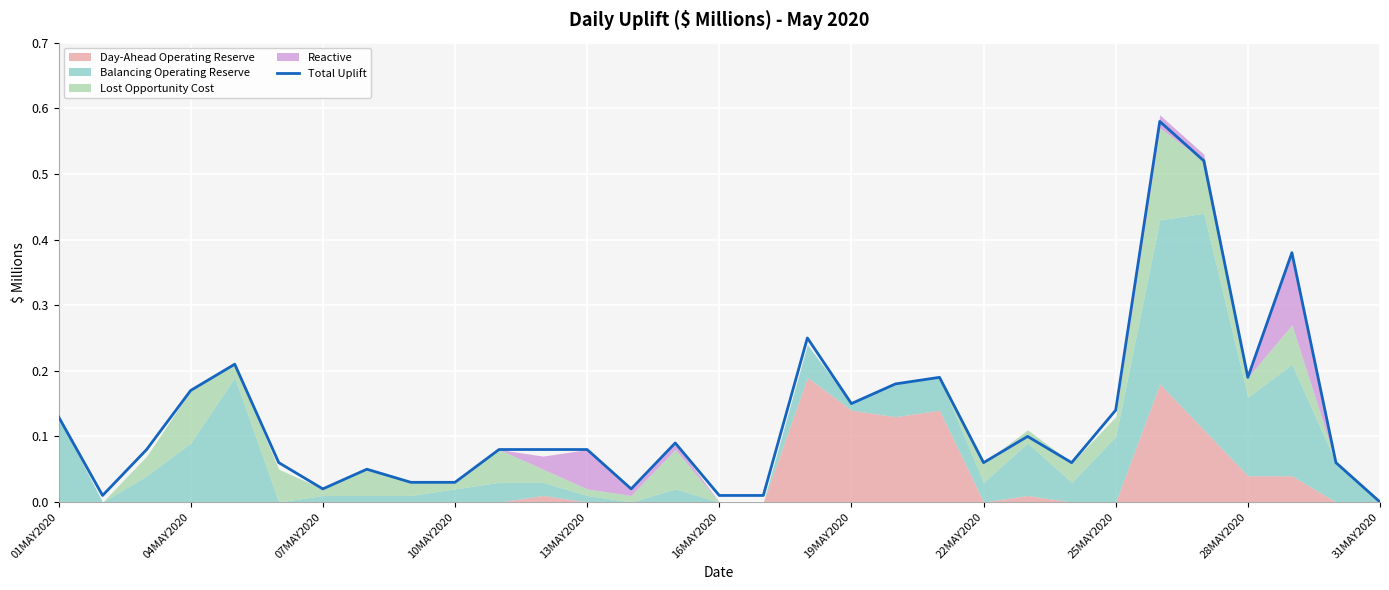

How many lines are shown in the chart?

1